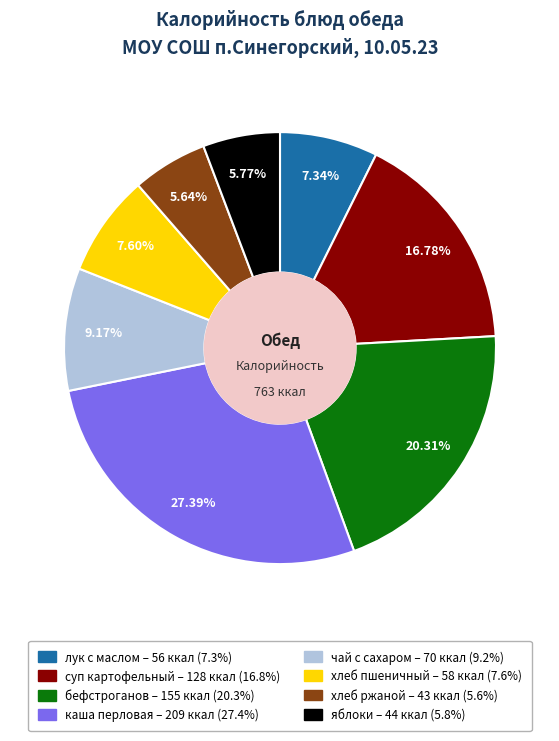

Is there any slice that represents more than half of the pie?

No